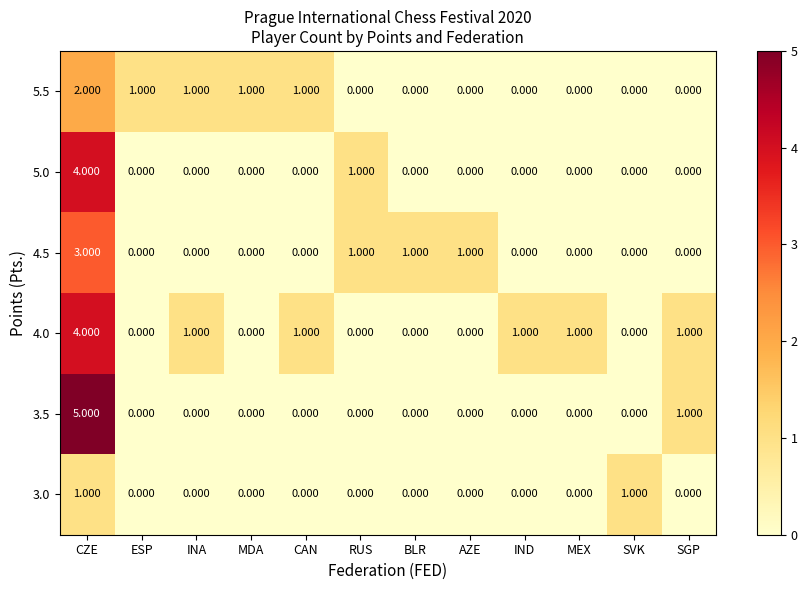

What is the spread (max minus min) of values at CZE?

4